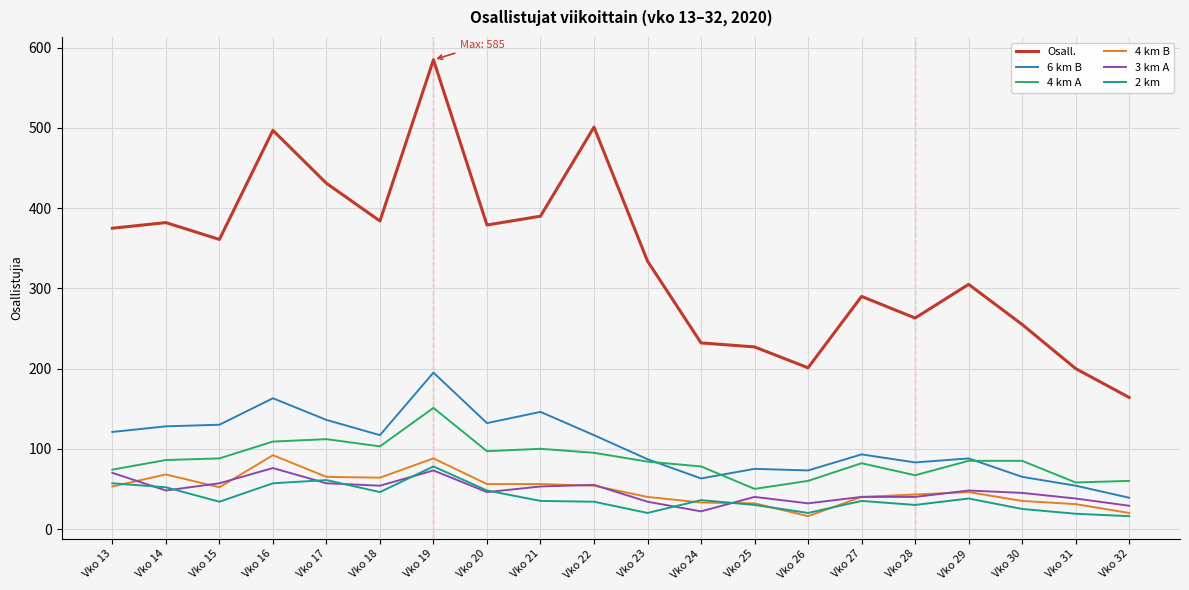

True or false: 4 km B and 6 km B intersect in this chart.

False